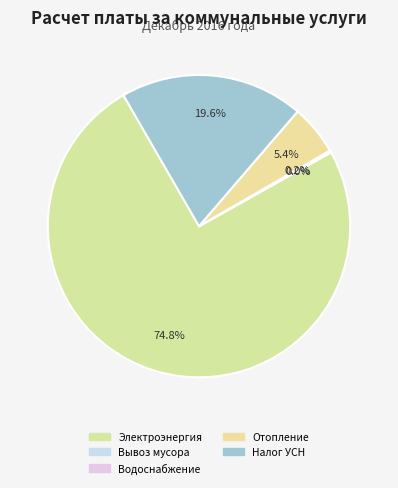

Rank the categories by value from highest to lowest.

Электроэнергия, кВт/час, Налог УСН, Отопление, рубли/мм, Водоснабжение и водоотведение, куб.м., Вывоз мусора, куб.м.